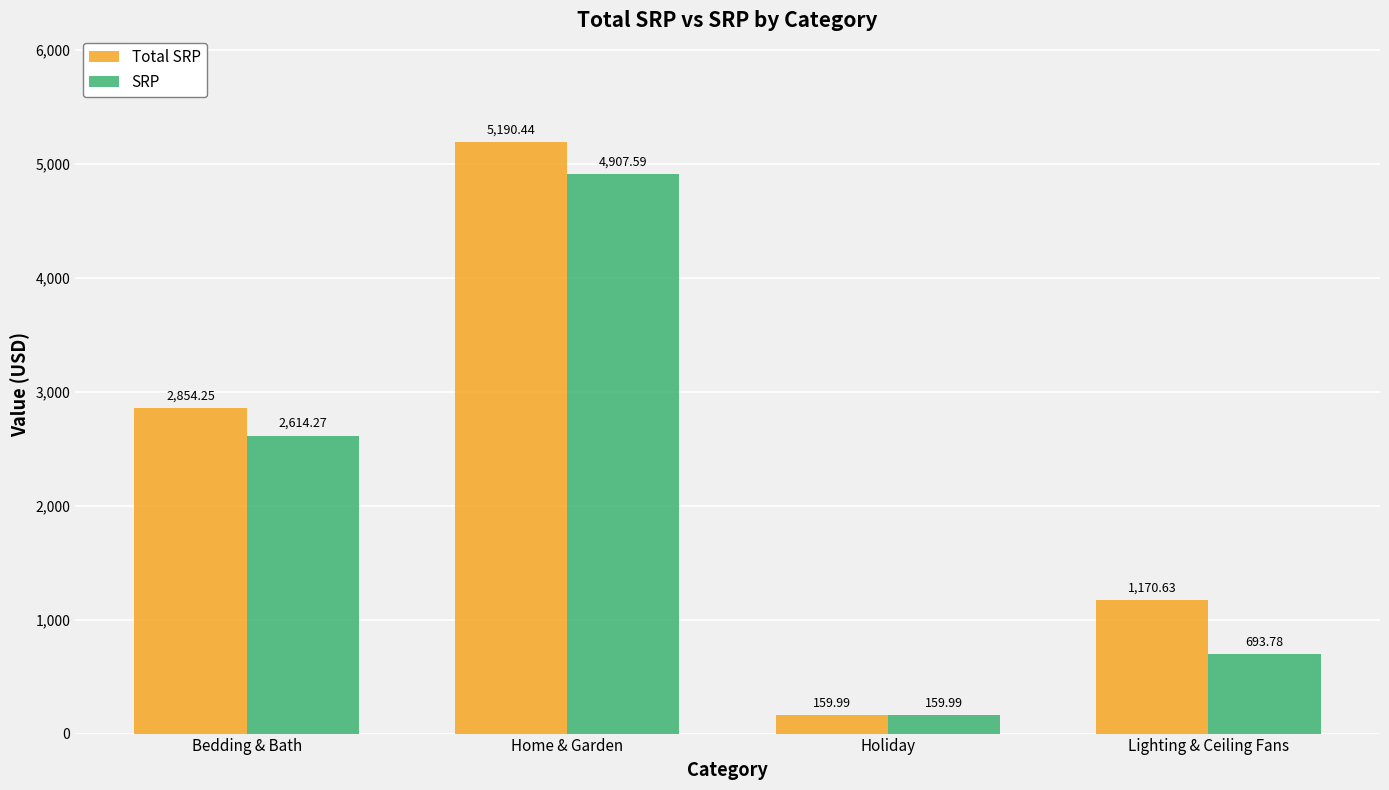

How many data points in SRP are less than 2614?

2